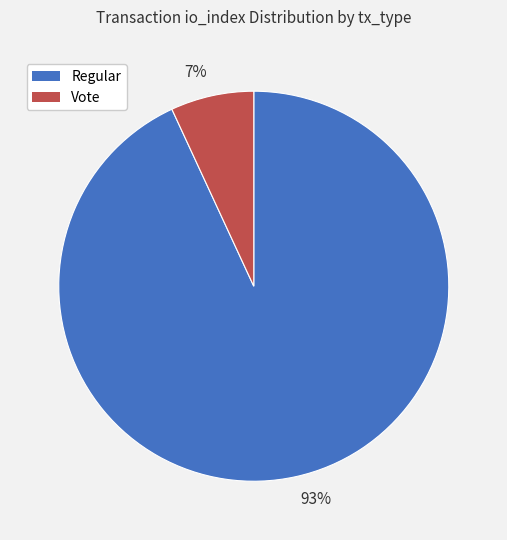

To the nearest percent, what is the difference between the largest and smallest slice percentages?

86%